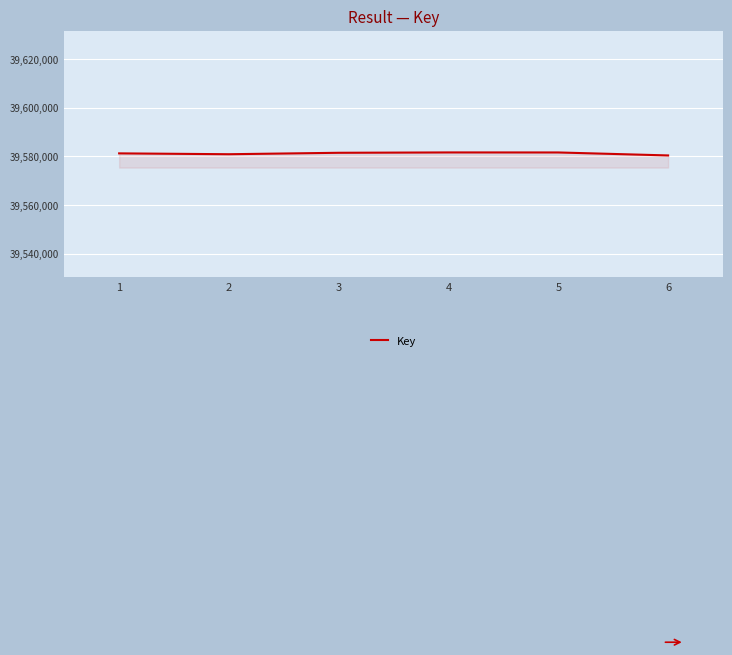

What is the change in value from 1 to 2?

-352